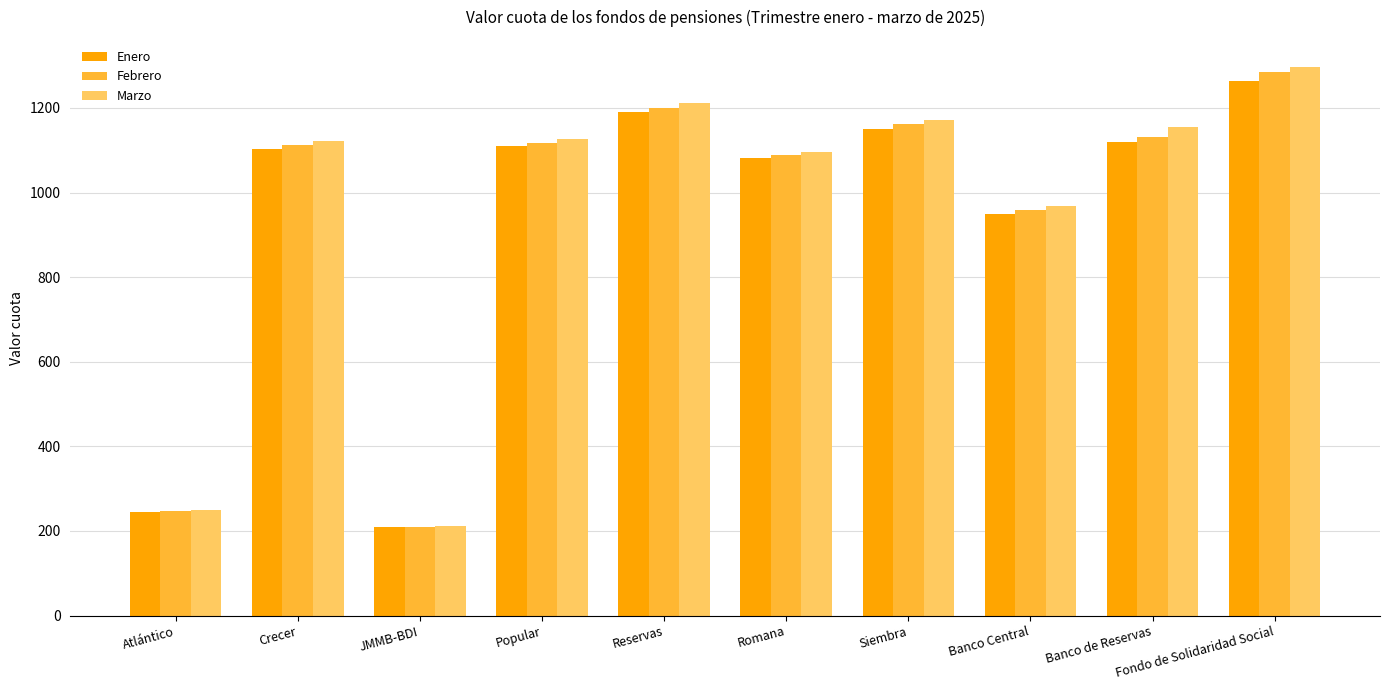

What is the highest value of the Marzo series?

1296.0